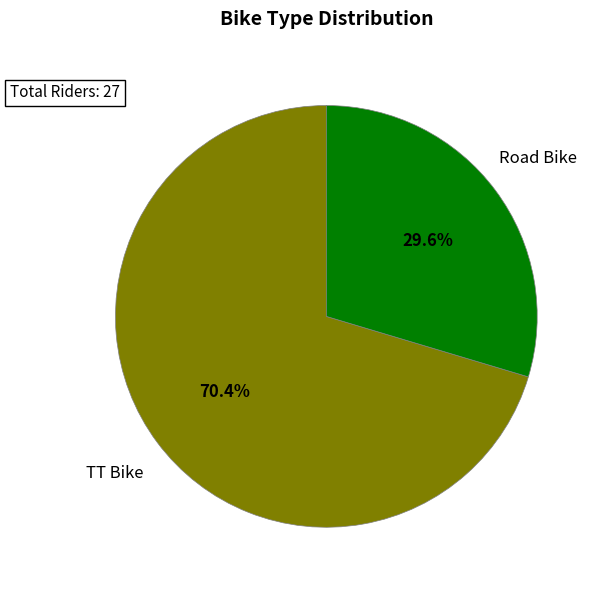

Is there a majority slice in this chart?

Yes